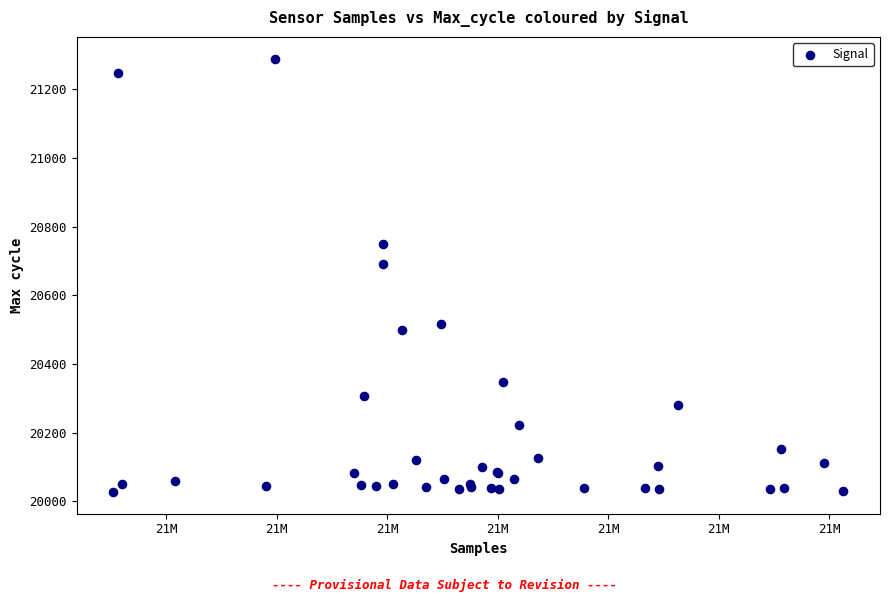

What Y value in the scatter plot is closest to 20658?

20690